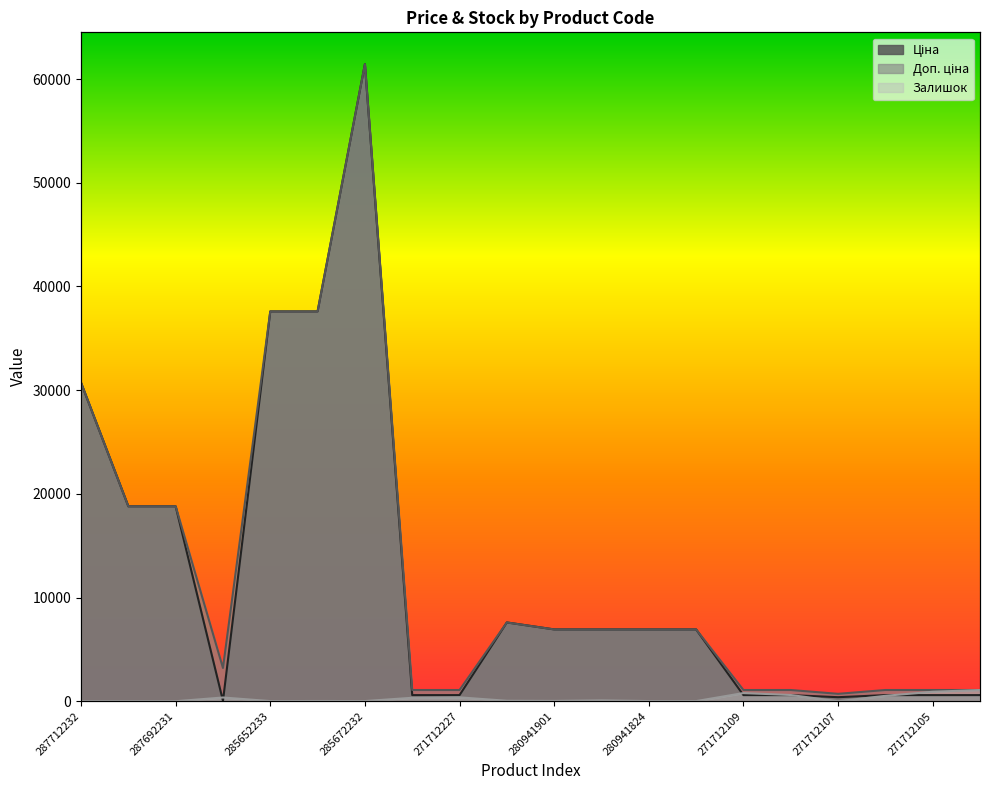

True or false: Залишок has more than 1 points higher than both neighbors.

True